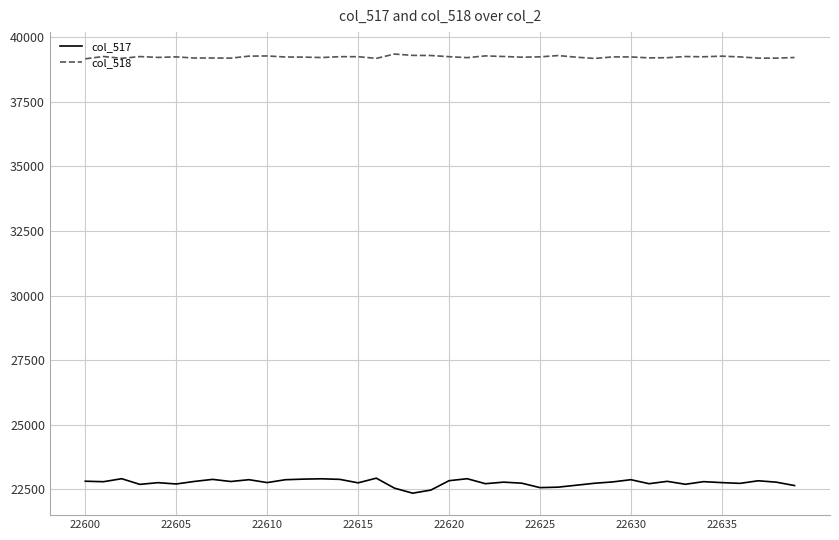

Which series has the largest range (max minus min)?

col_517